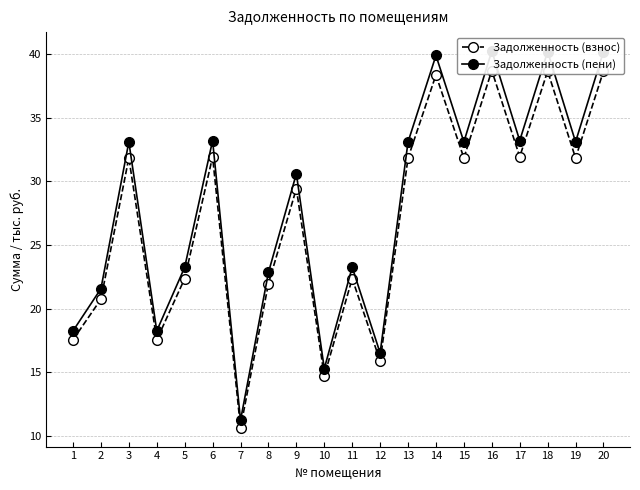

What is the total value across all series at 11?

45.6